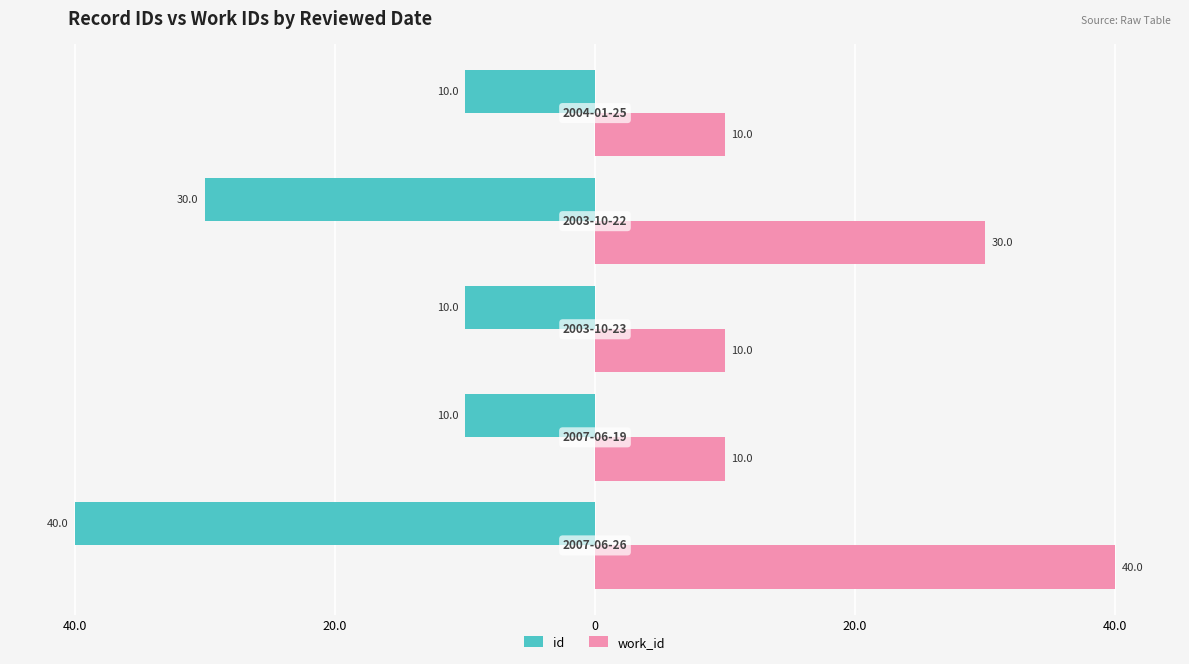

How many distinct data groups are displayed?

2